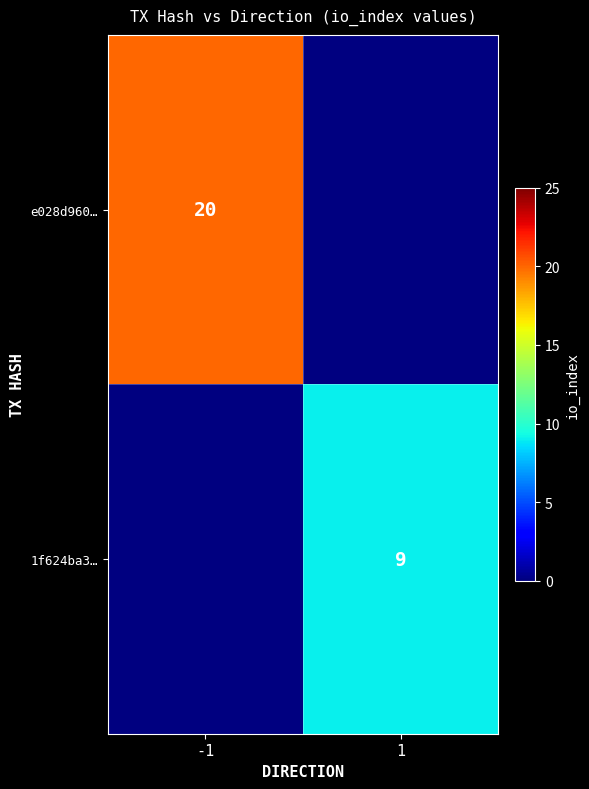

The e028d960… series shows 29 at -1. True or false?

False